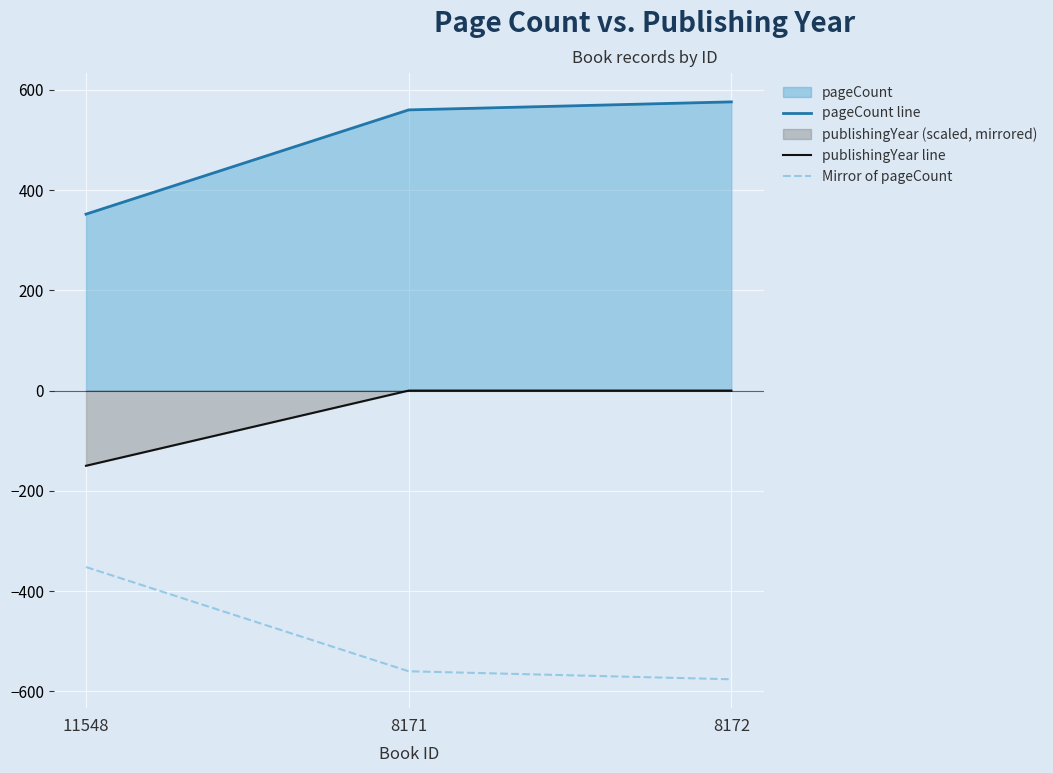

Between 8172 and 8171, which is larger?

8172